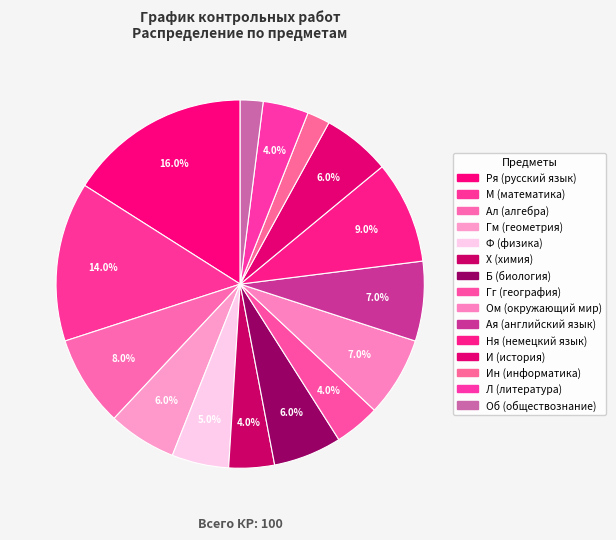

What percentage is the Гг (география) slice, to the nearest percent?

4%